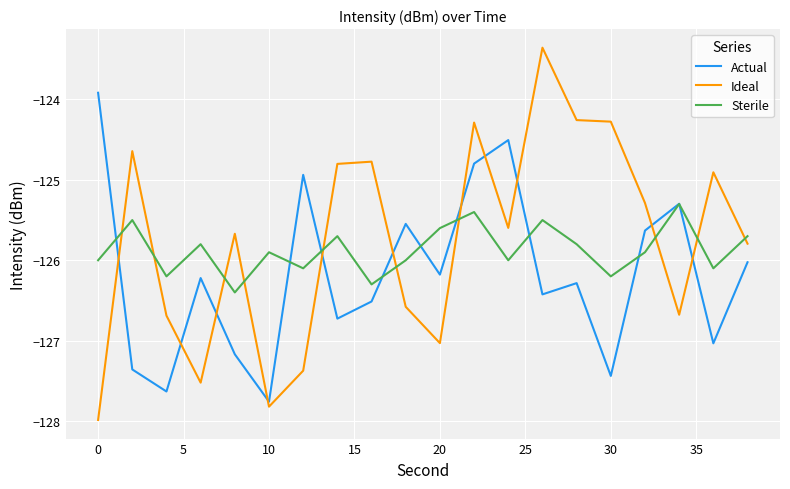

What is the lowest value of the Ideal series?

-128.0